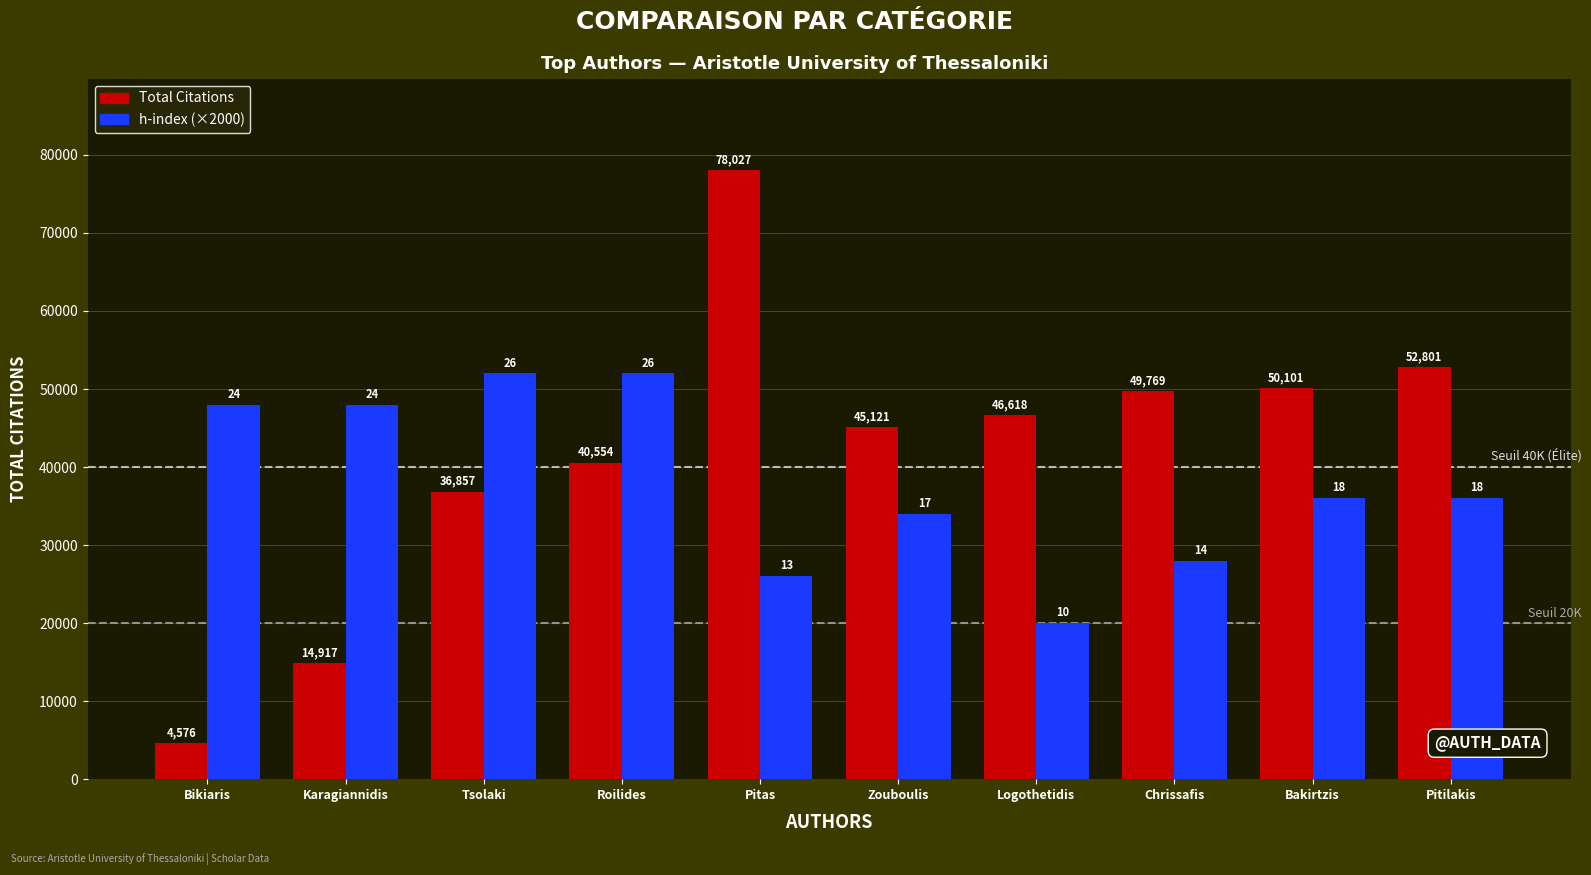

At which category does the chart reach its minimum across all series?

Bikiaris